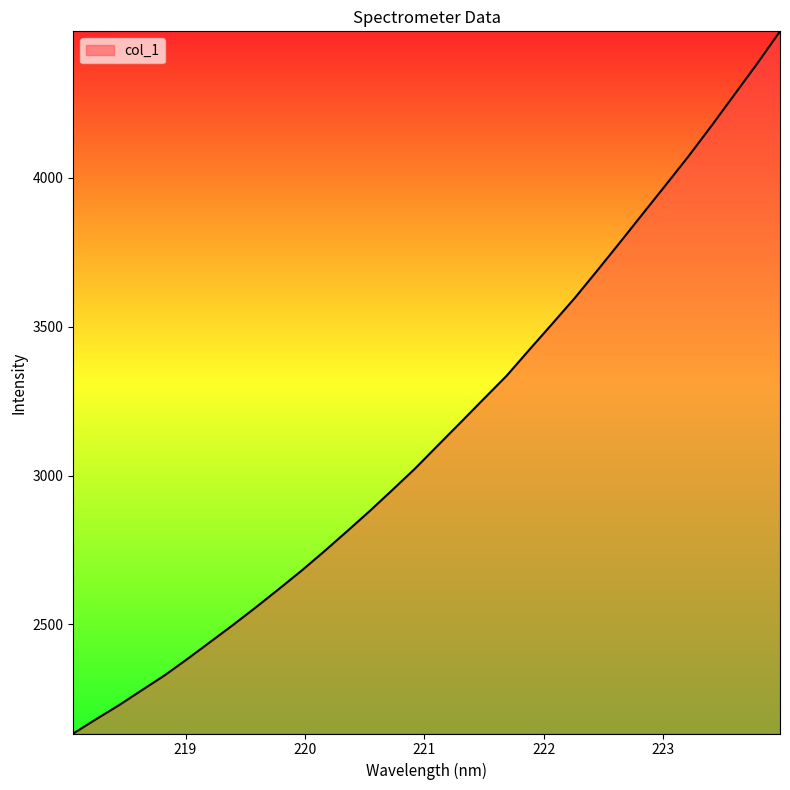

What is the difference between the maximum and minimum values?

2359.2